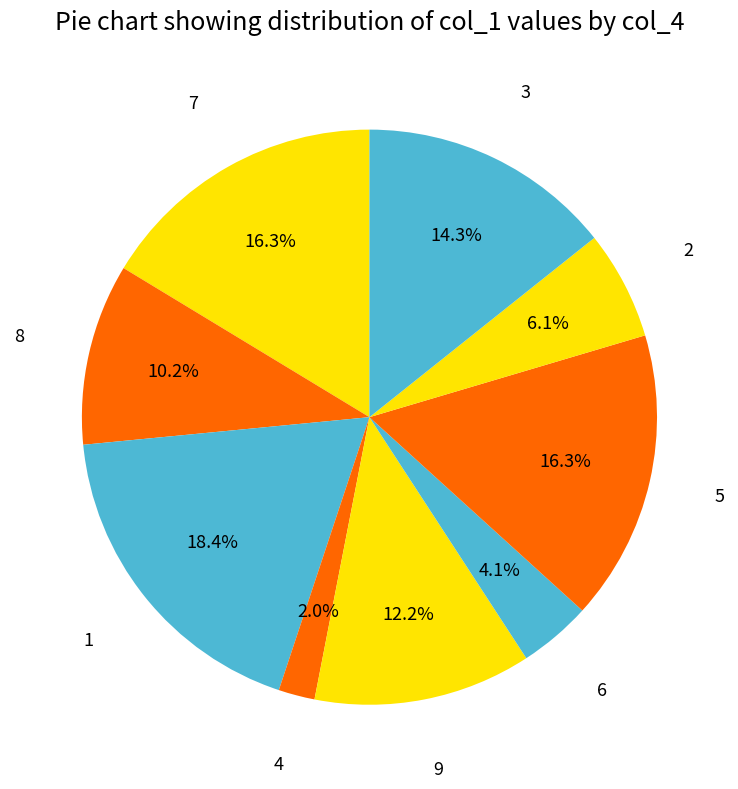

Count the number of slices in the pie.

9